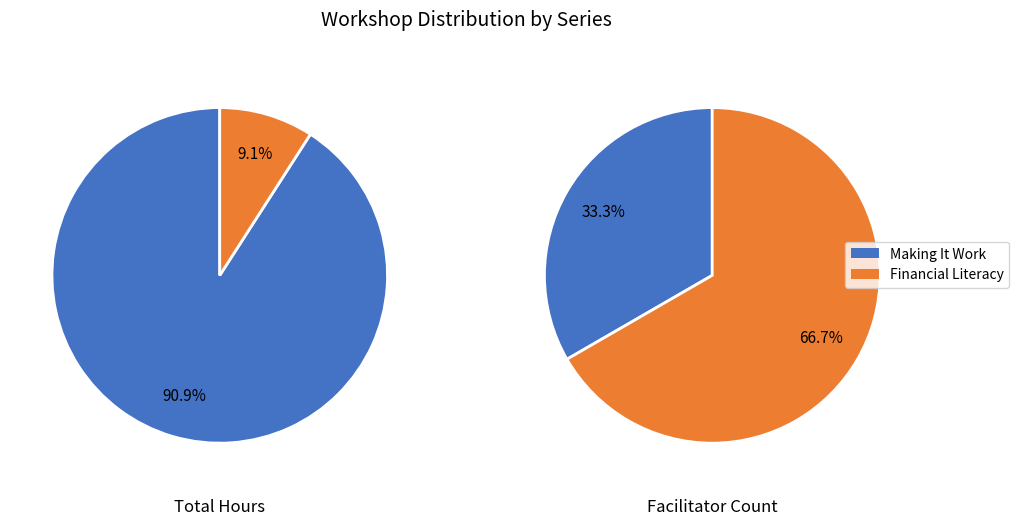

Which category has the smallest portion of the pie?

Making It Work